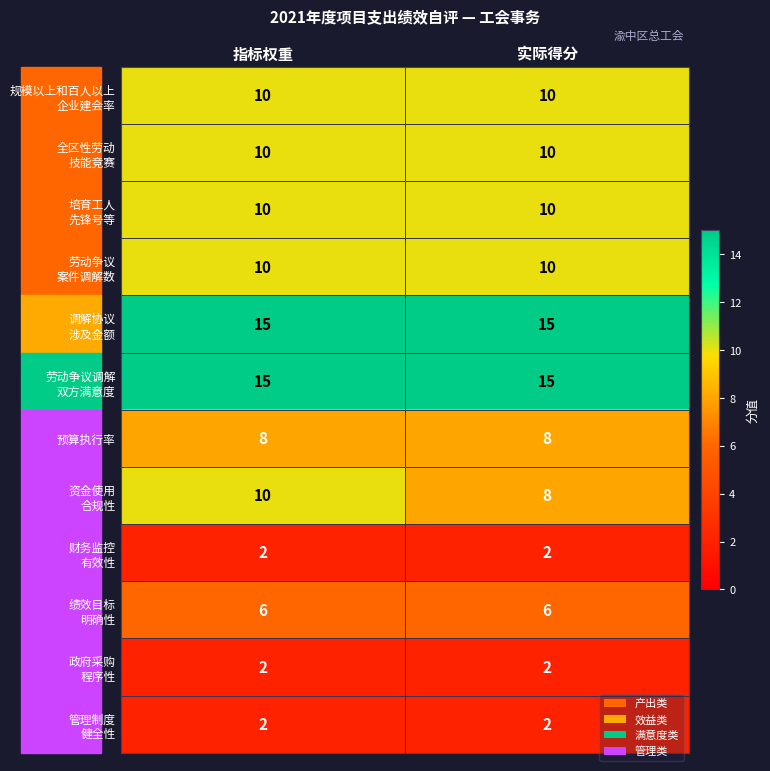

What is the greatest value displayed?

15